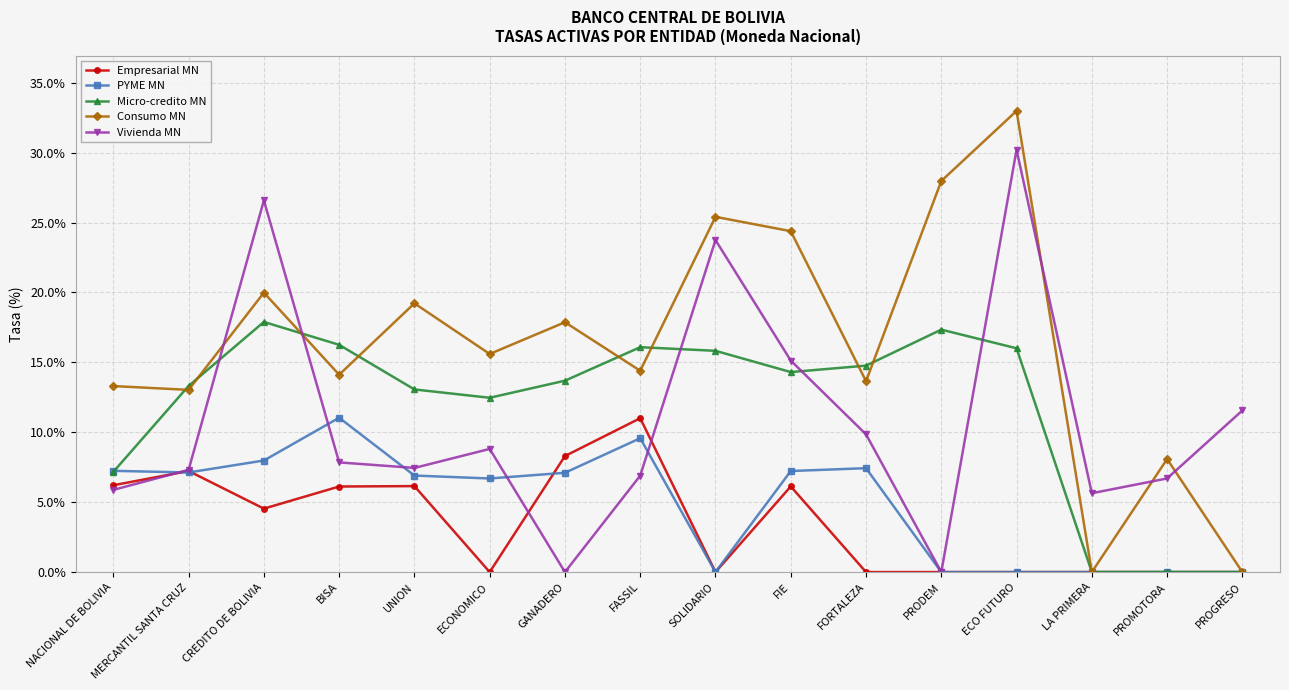

What is the label of the 8th point from the left?

FASSIL